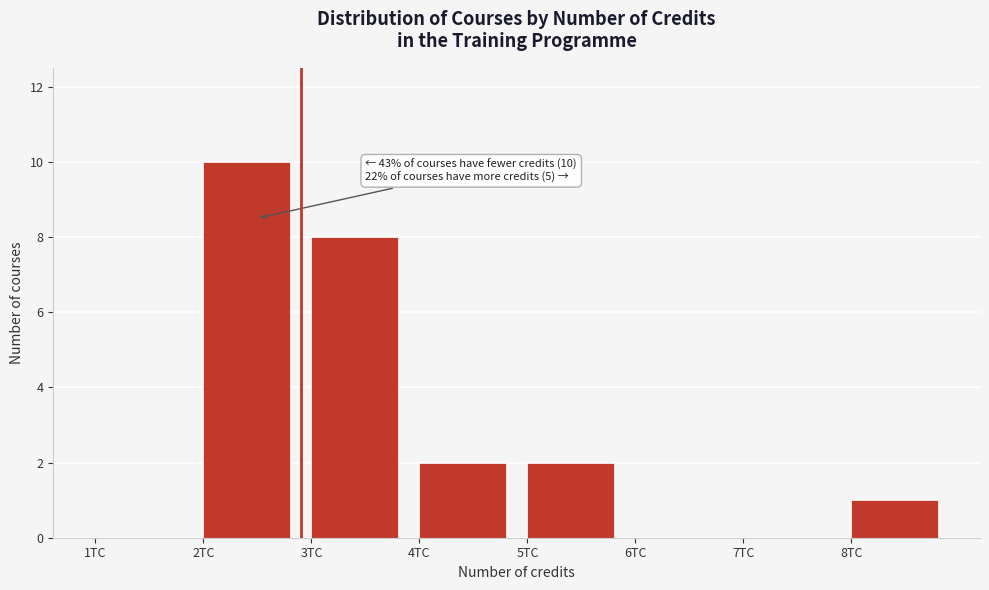

Which range on the x-axis has the tallest bar?

2 to 3